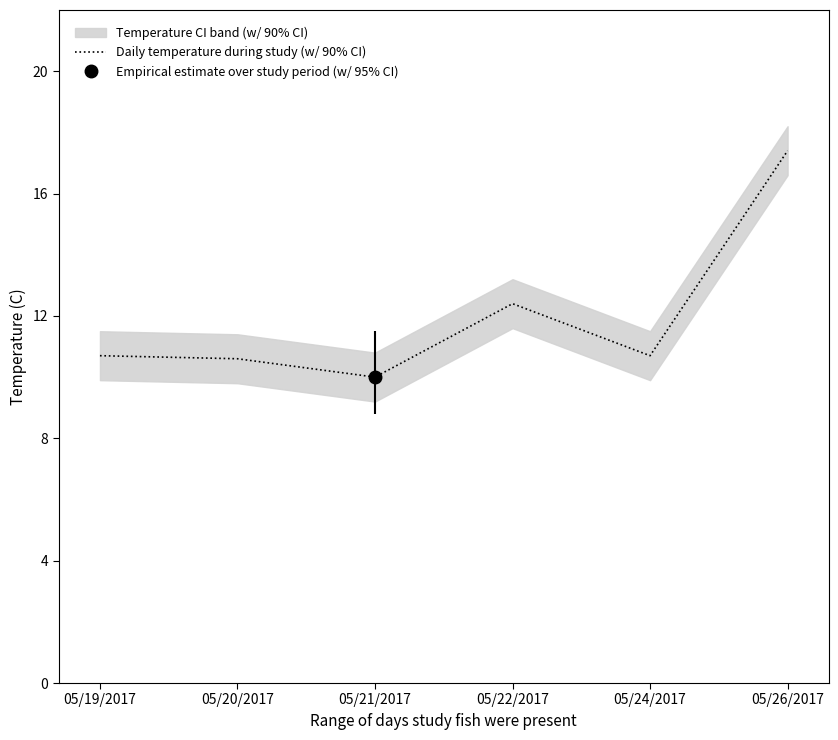

What is the change in value from 05/20/2017 to 05/26/2017?

+6.8